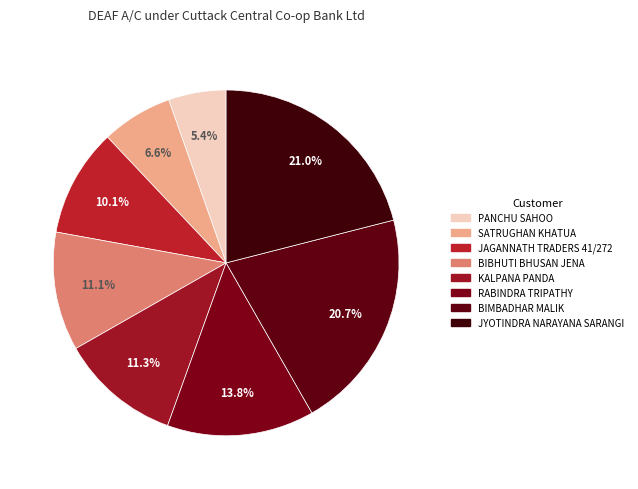

Count the number of slices in the pie.

8